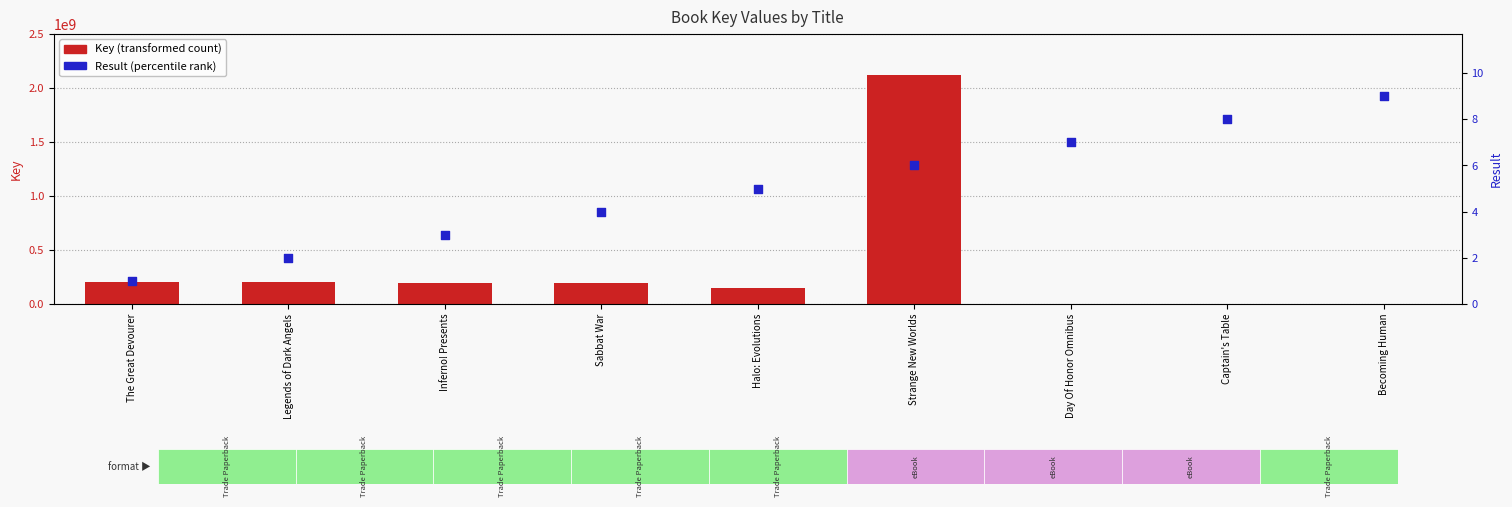

At which category is the sum across all series the highest?

Strange New Worlds